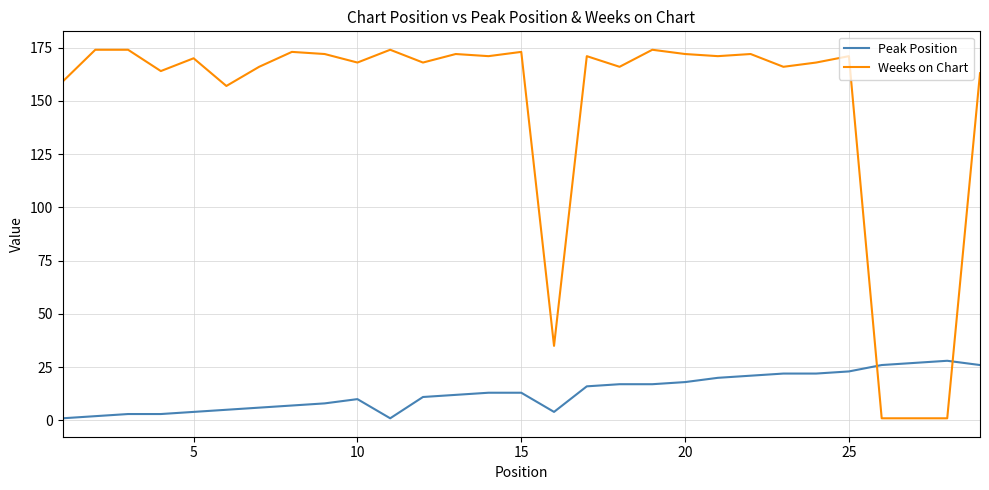

True or false: Weeks on Chart and Peak Position intersect in this chart.

True